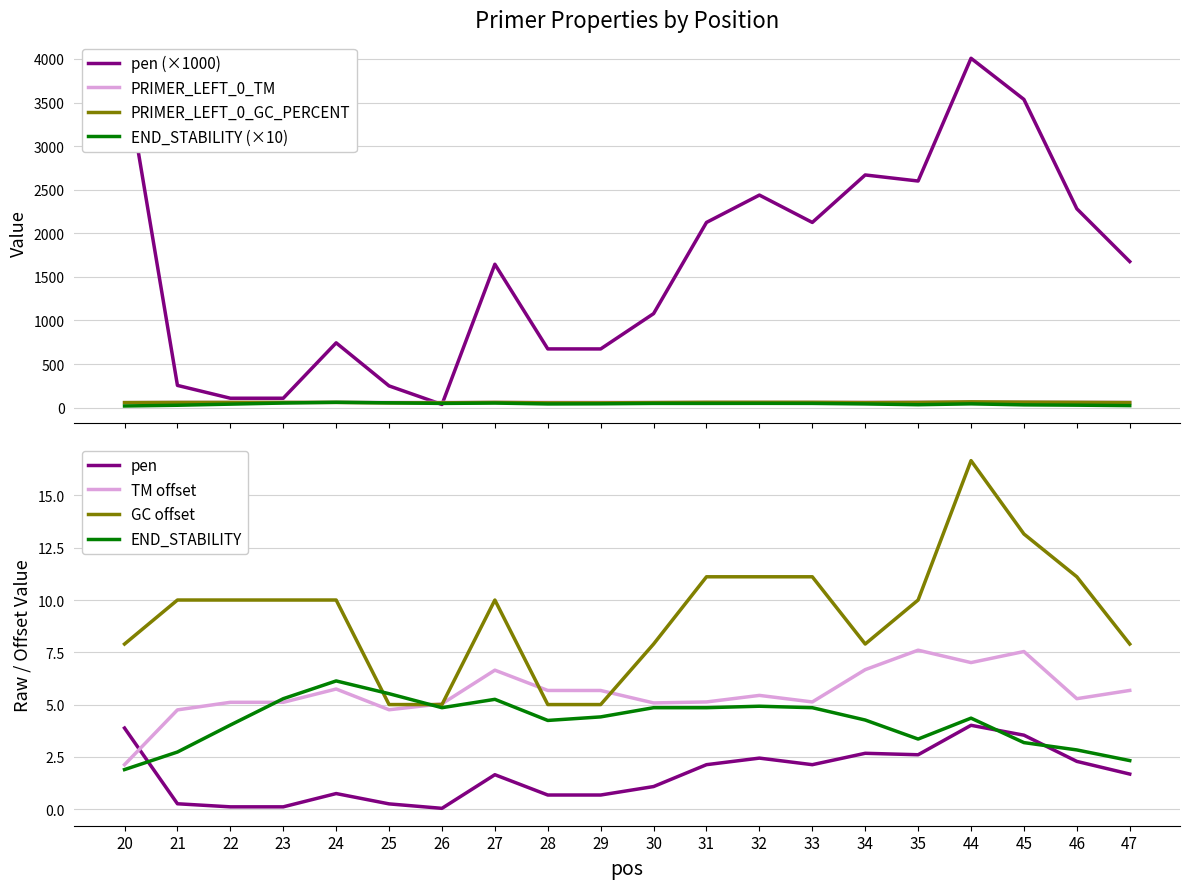

Which series has the largest total across all categories?

pen